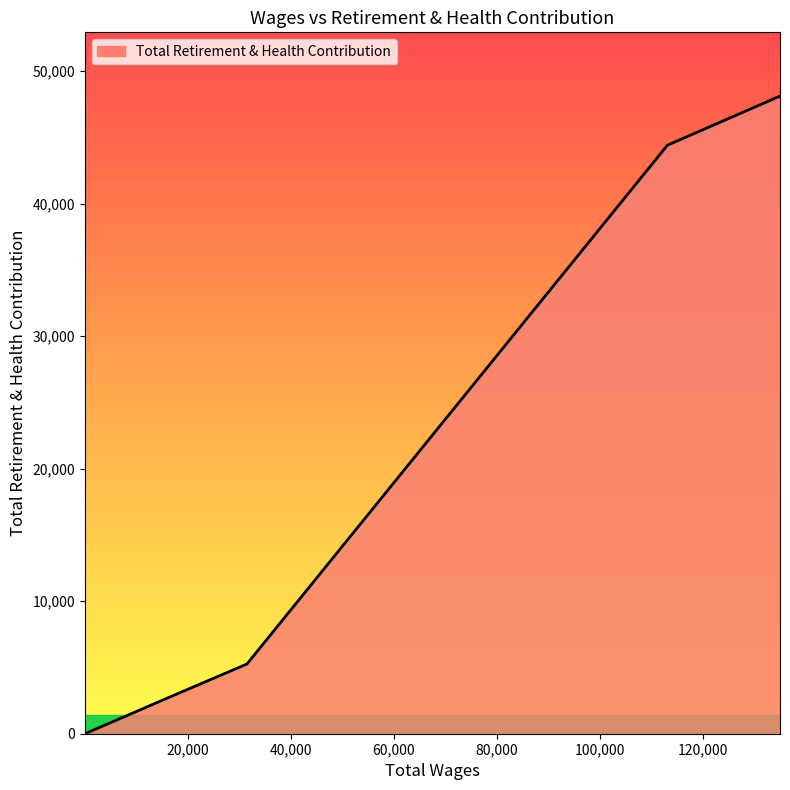

What is the average value?

20092